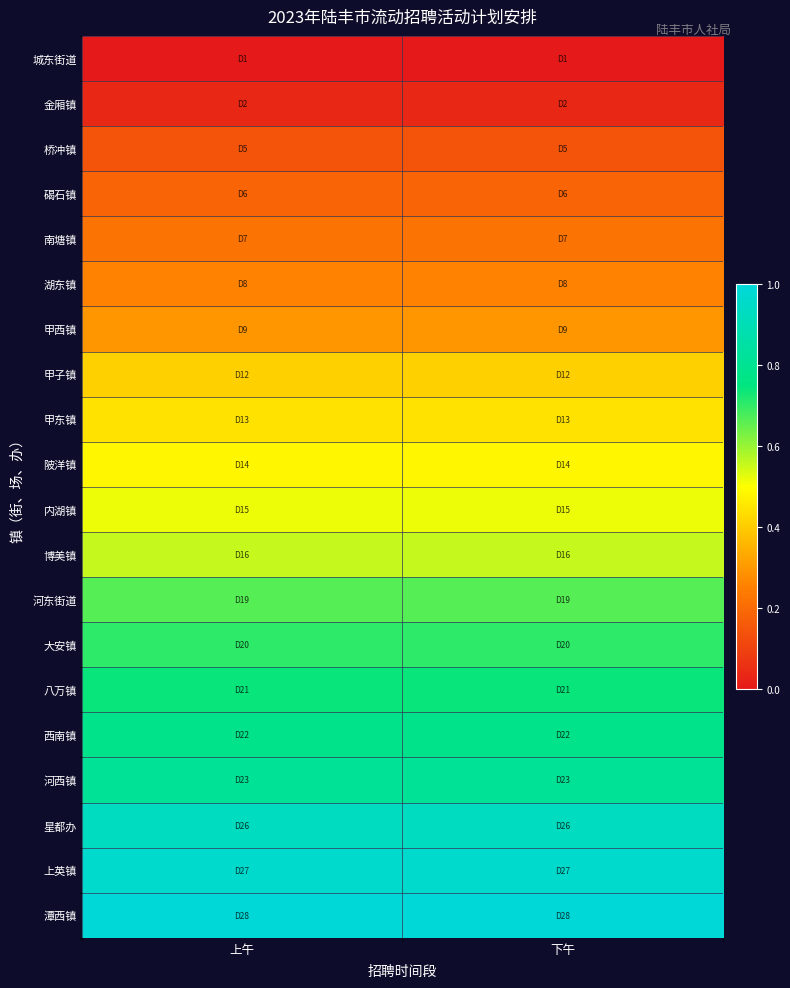

What is the total value across all series at 下午?

10.1